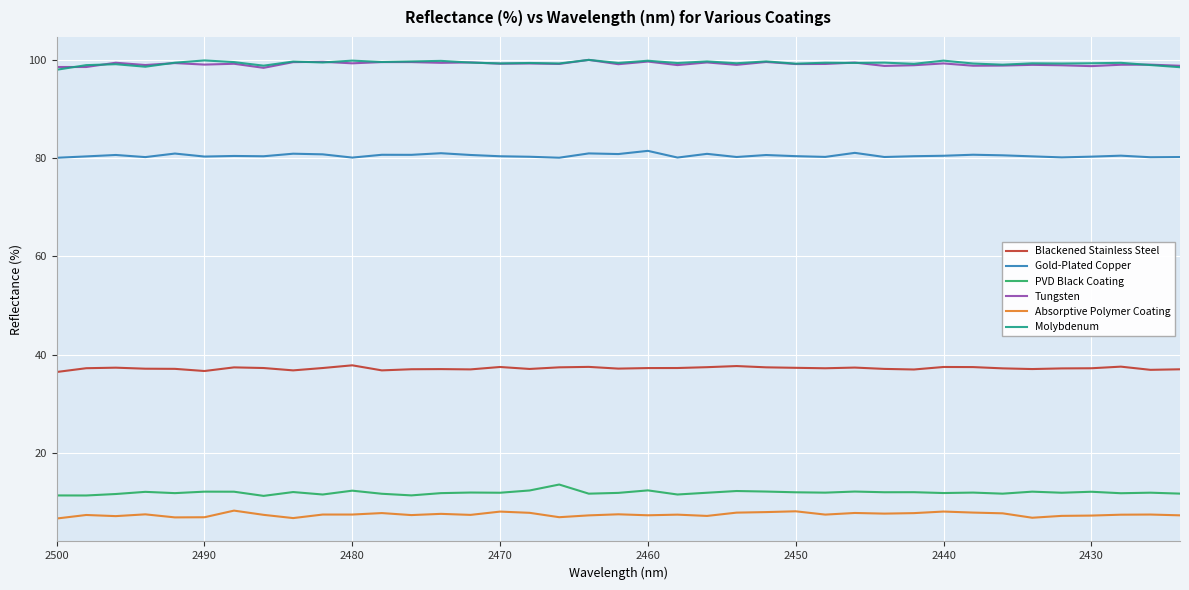

At 2460, list the series in order from smallest to largest.

Absorptive Polymer Coating, PVD Black Coating, Blackened Stainless Steel, Gold-Plated Copper, Tungsten, Molybdenum